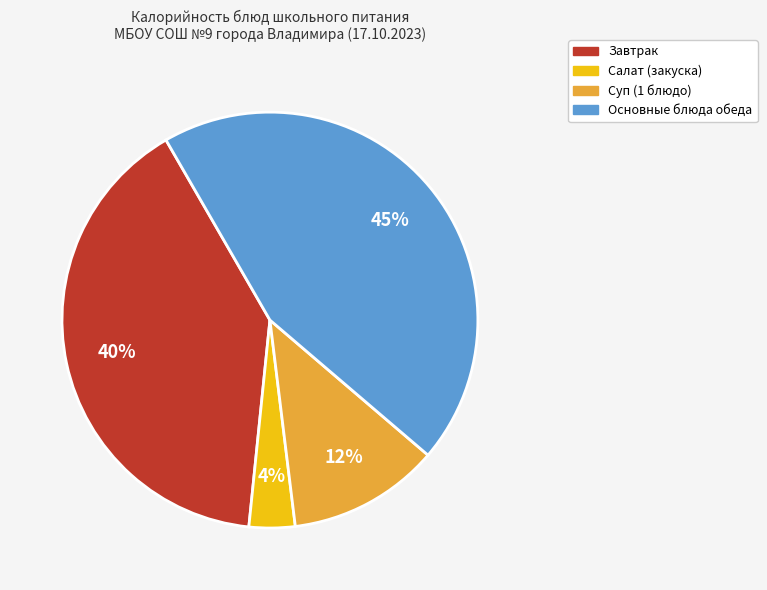

To the nearest percent, what is the difference between the largest and smallest slice percentages?

41%